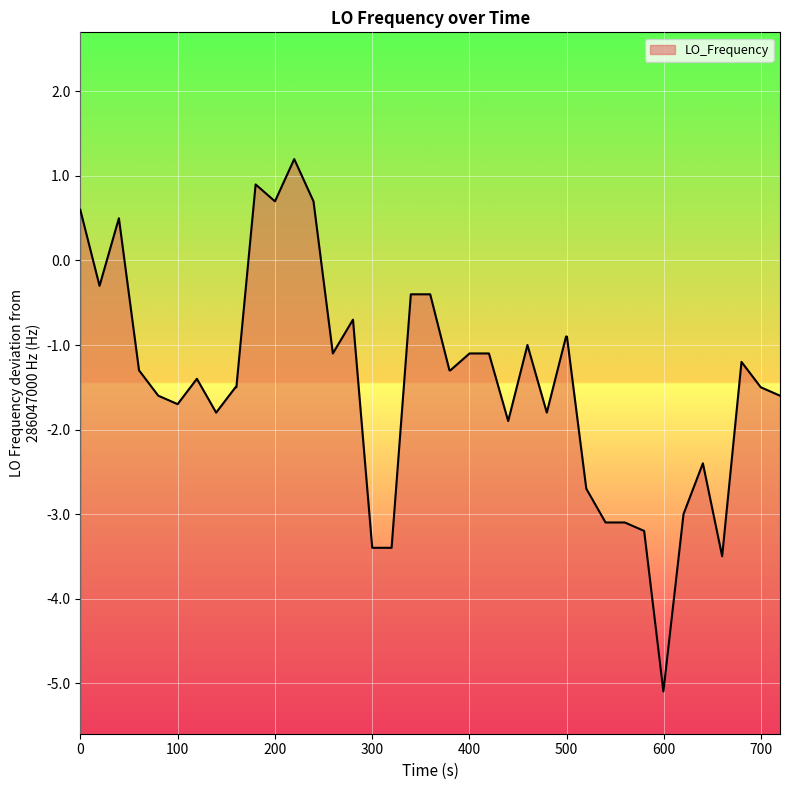

Reading left to right, list all the values displayed in this chart.

0.6	-0.3	0.5	-1.3	-1.6	-1.7	-1.4	-1.8	-1.5	-1.5	0.9	0.7	1.2	0.7	-1.1	-0.7	-3.4	-3.4	-0.4	-0.4	-1.3	-1.3	-1.1	-1.1	-1.9	-1.0	-1.8	-0.9	-0.9	-2.7	-3.1	-3.1	-3.2	-5.1	-3.0	-2.4	-3.5	-1.2	-1.5	-1.6